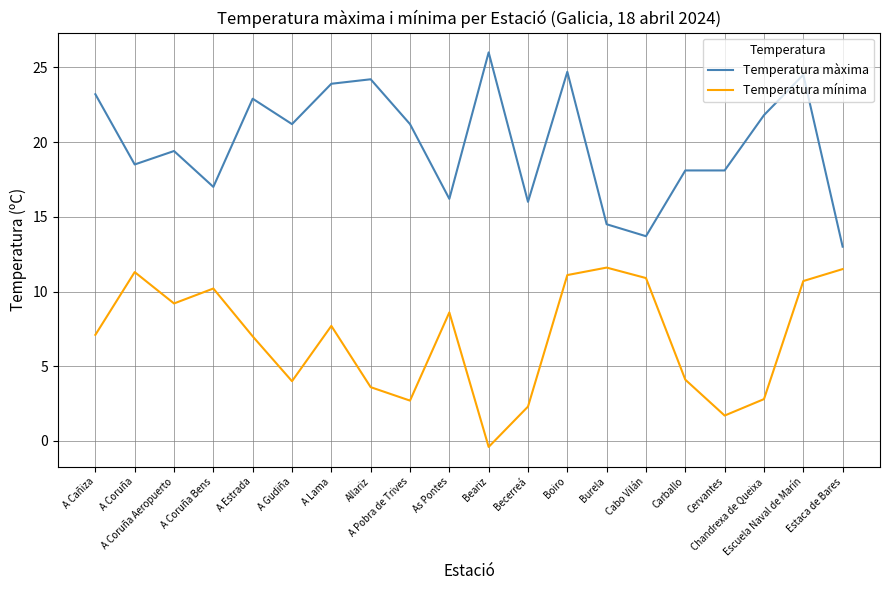

Which series has the widest spread of values?

Temperatura màxima